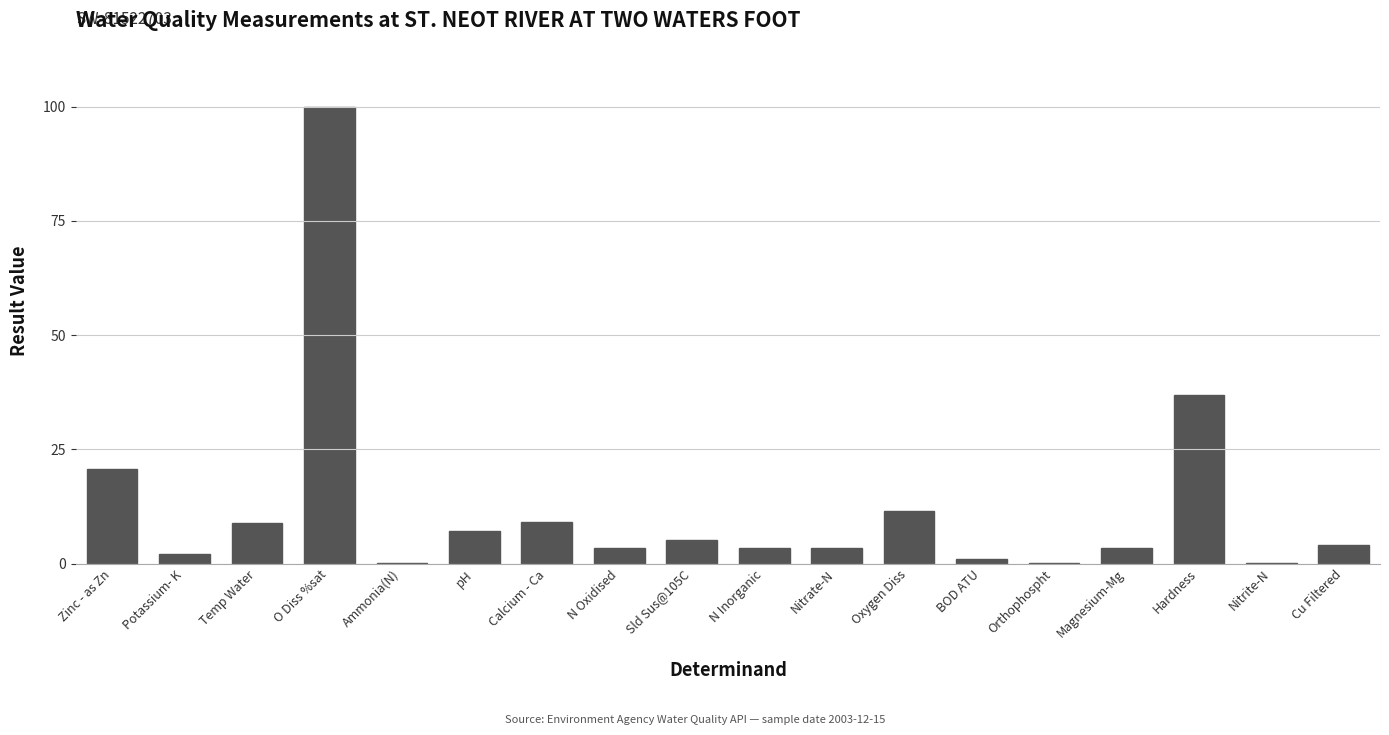

Between Temp Water and BOD ATU, which is larger?

Temp Water